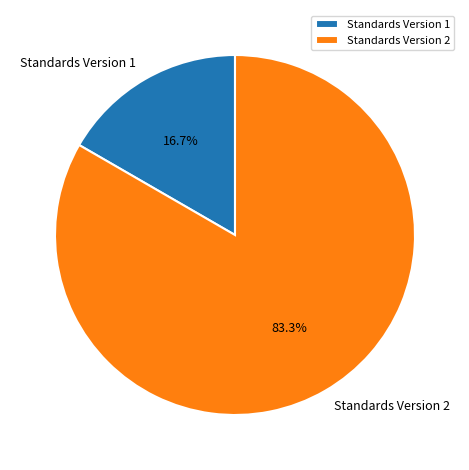

Between Standards Version 1 and Standards Version 2, which is larger?

Standards Version 2